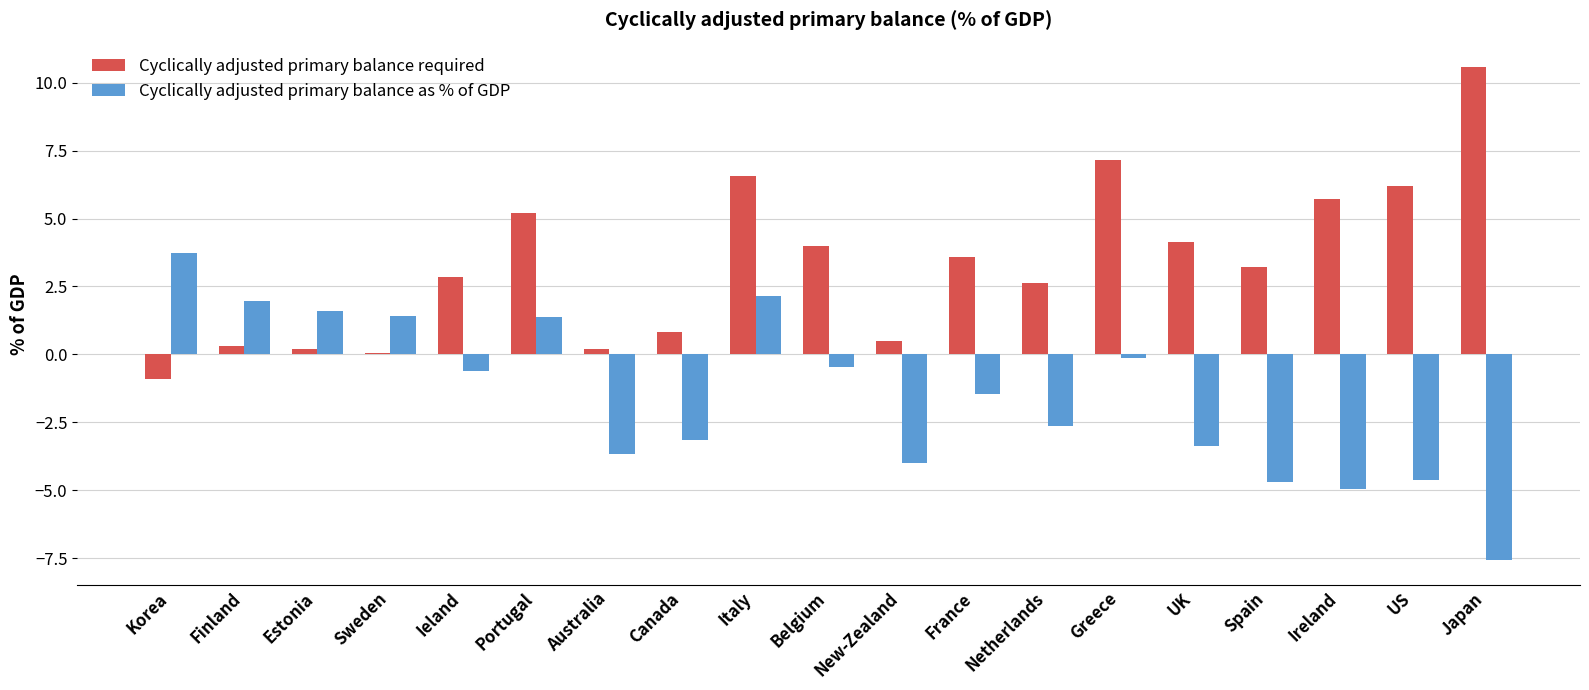

At which category is the sum across all series the highest?

Italy